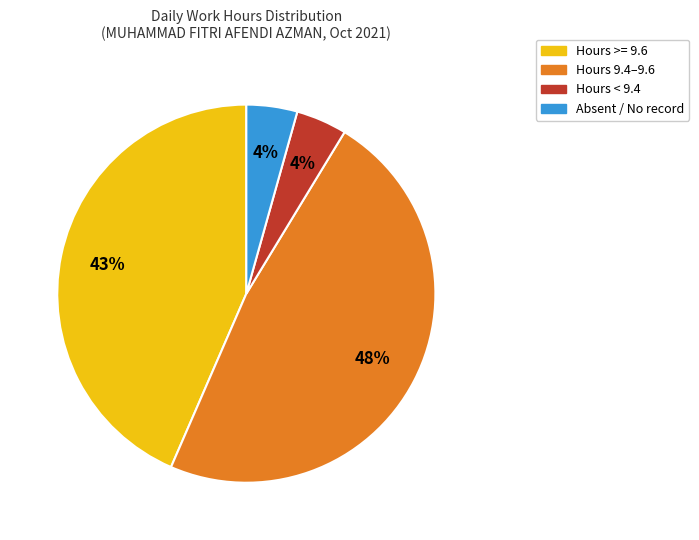

How many slices are in this pie chart?

4